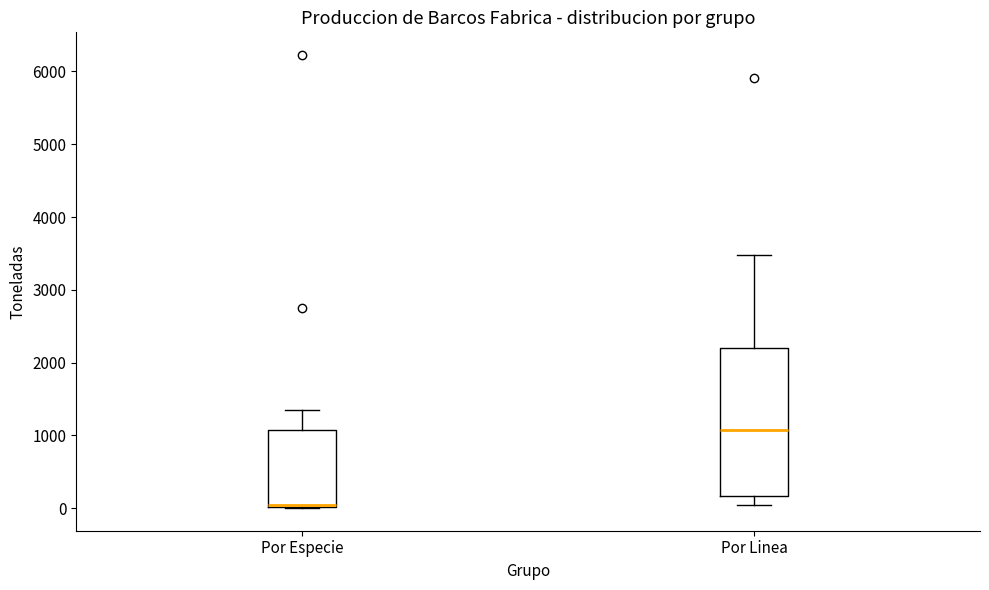

Which box is the tallest, from its lower edge to its upper edge?

Por Linea